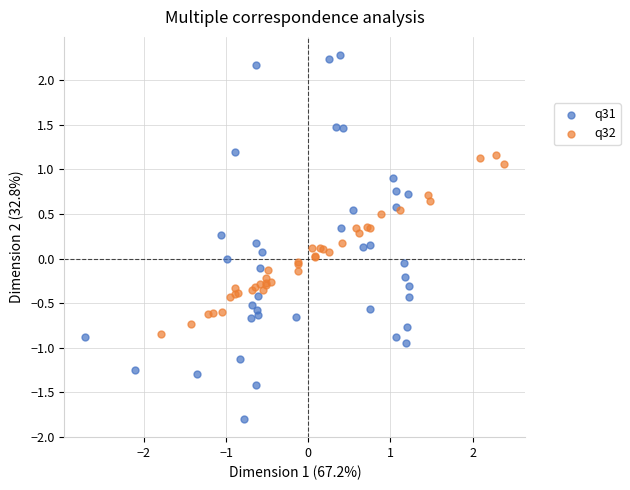

Which series has the widest spread of Y values?

q31